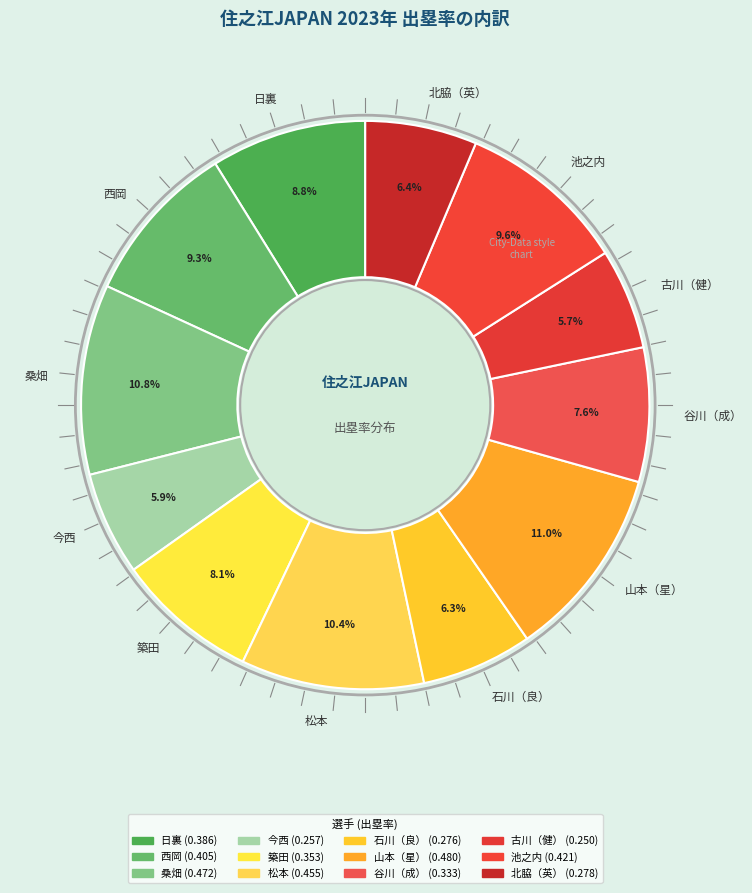

To the nearest percent, what is the average slice percentage?

8%